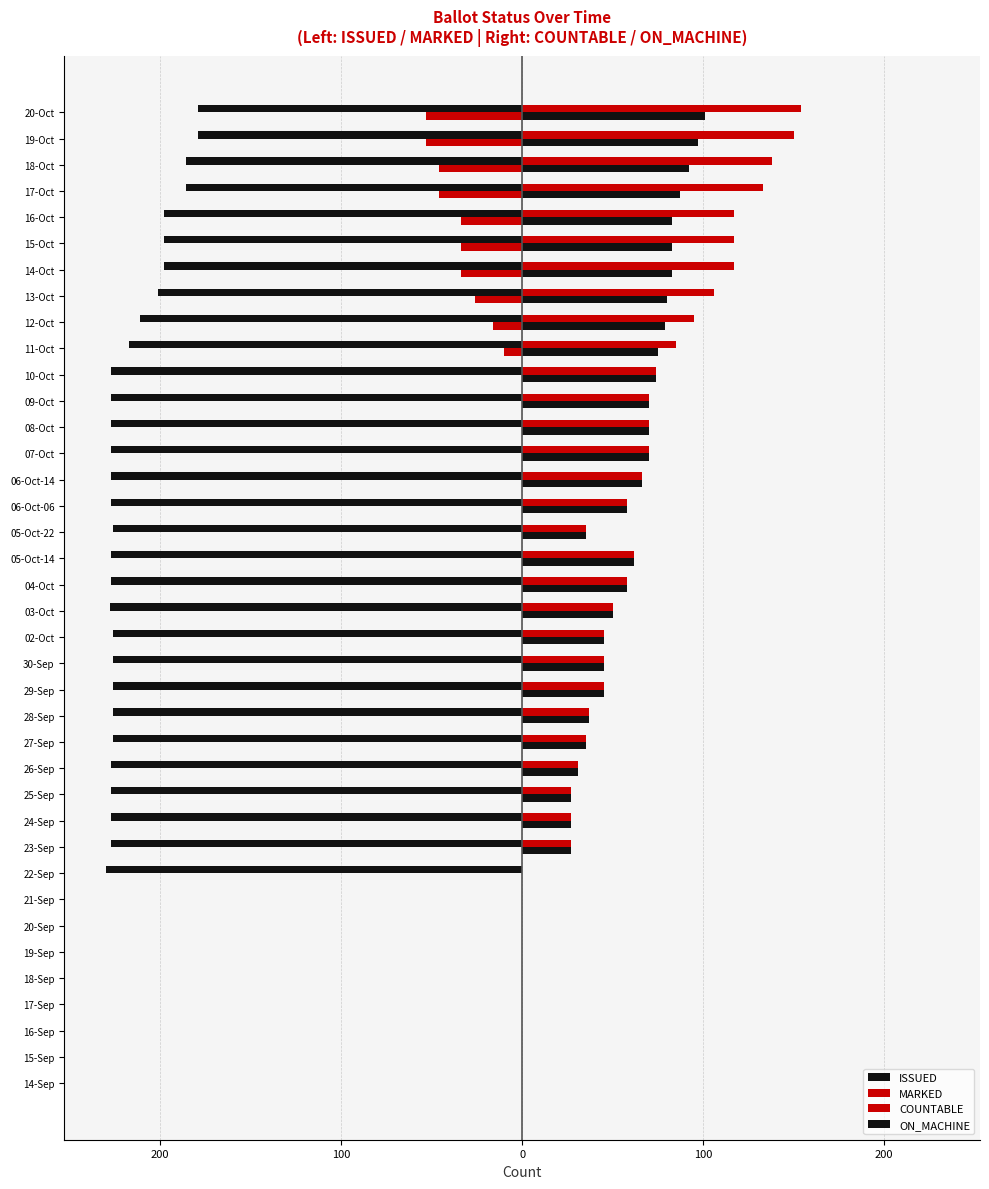

What is the difference between the maximum and minimum values in the ON_MACHINE series?

101